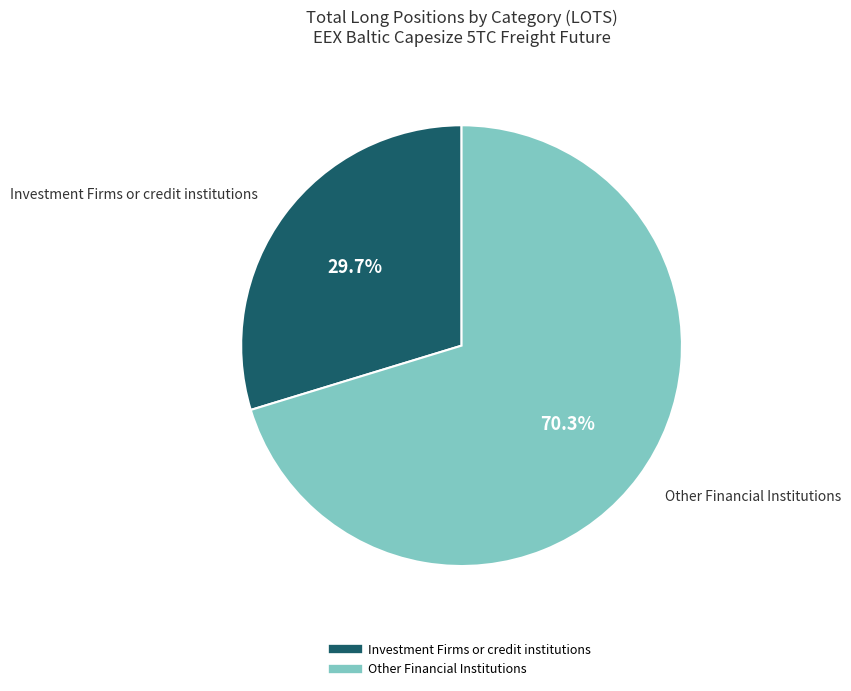

Is there any slice that represents more than half of the pie?

Yes